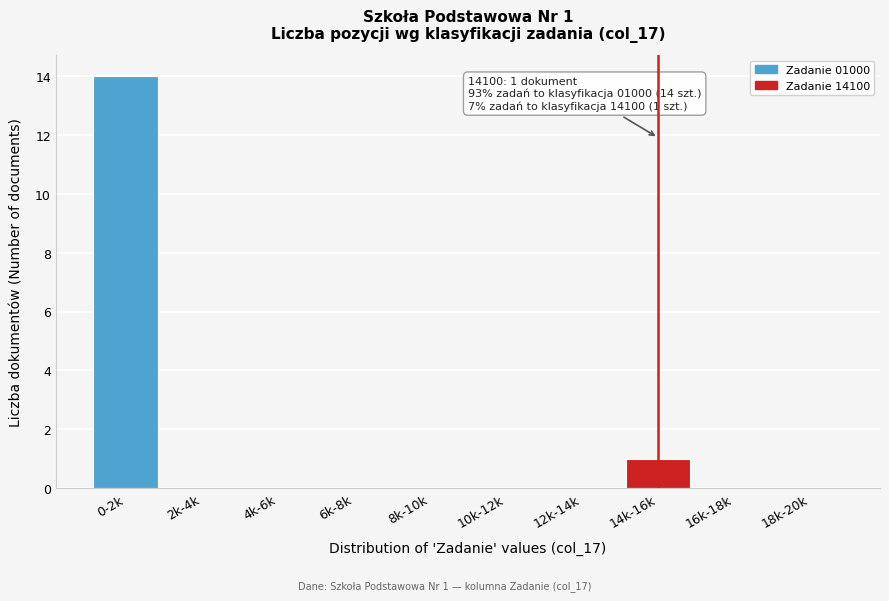

Reading right to left, extract all data points from this chart.

18k-20k=0	16k-18k=0	14k-16k=1	12k-14k=0	10k-12k=0	8k-10k=0	6k-8k=0	4k-6k=0	2k-4k=0	0-2k=14